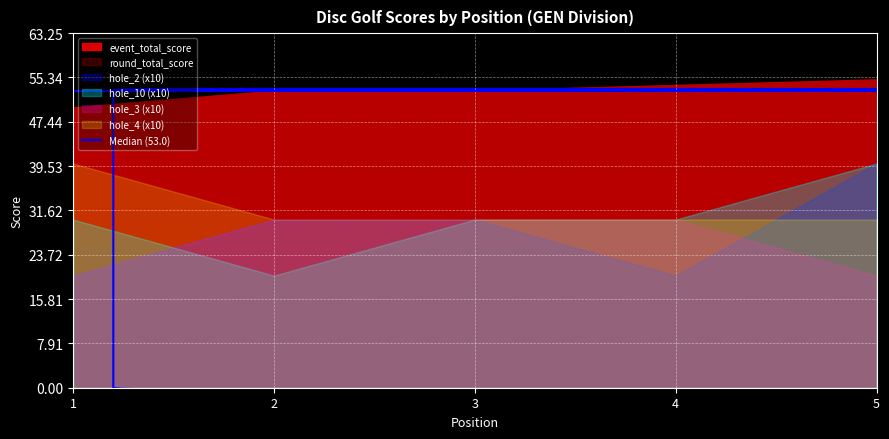

Reading right to left, list all the values displayed in this chart.

event_total_score: 55	54	53	53	50
round_total_score: 55	54	53	53	50
hole_2: 4	2	3	3	2
hole_10: 4	3	3	2	3
hole_3: 2	3	3	3	2
hole_4: 3	3	3	3	4